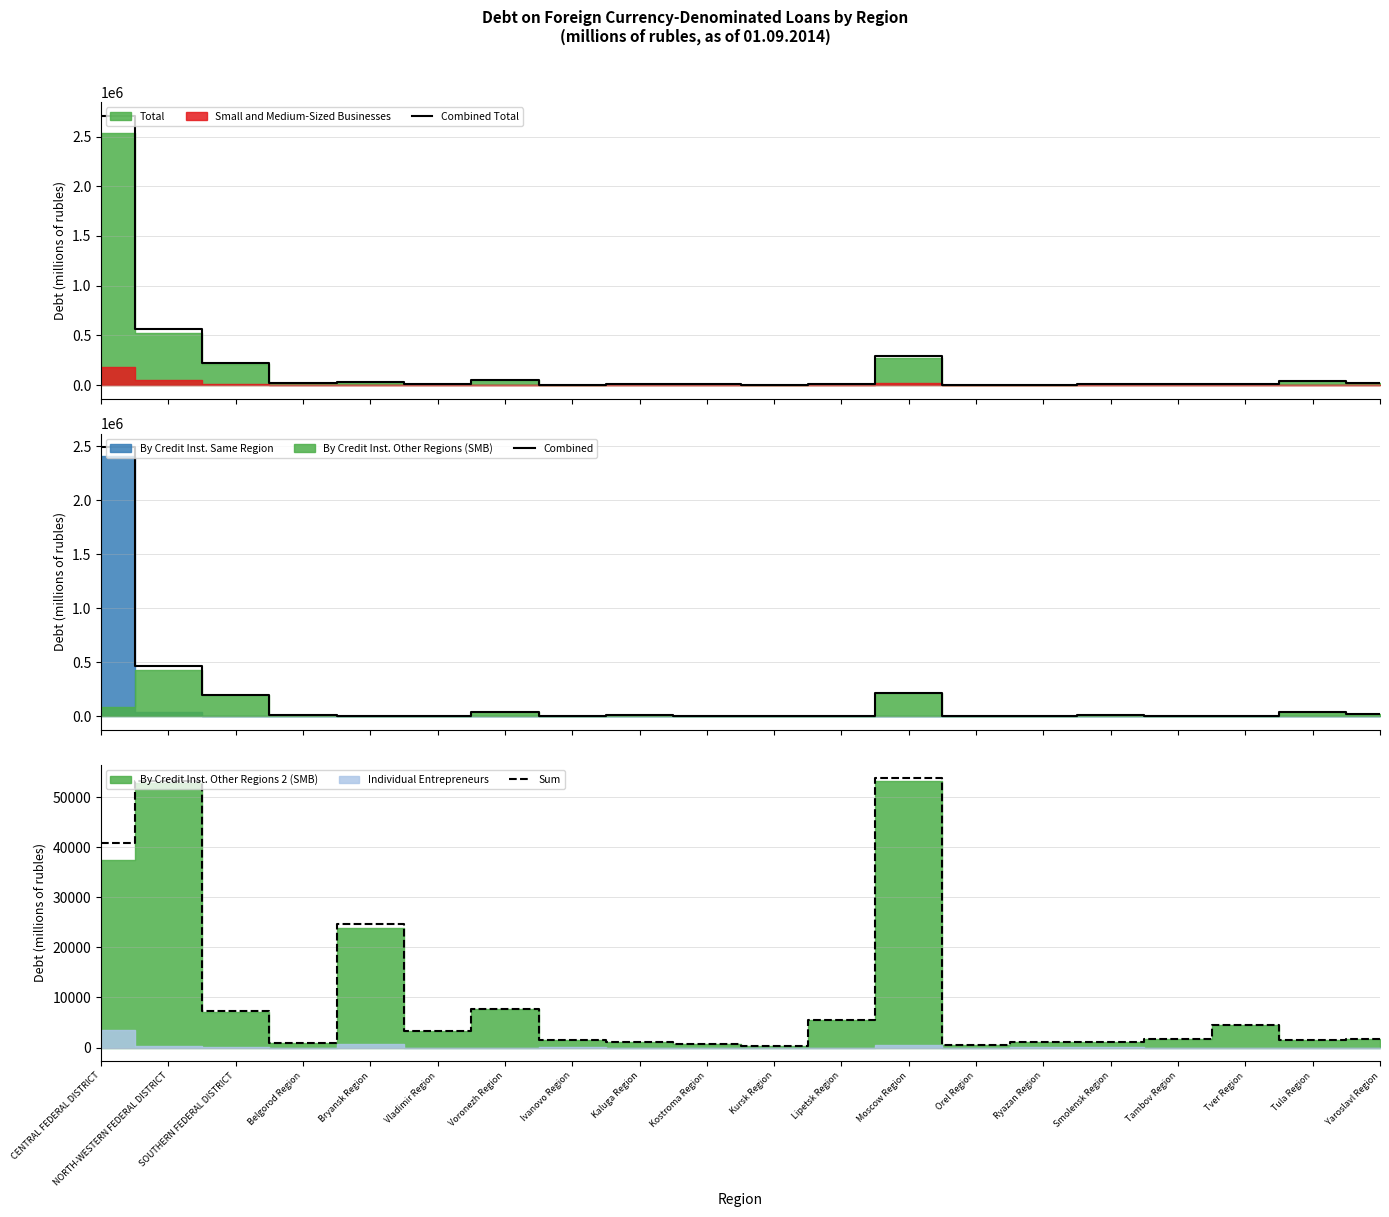

How many interior local valleys does the Combined series have?

5